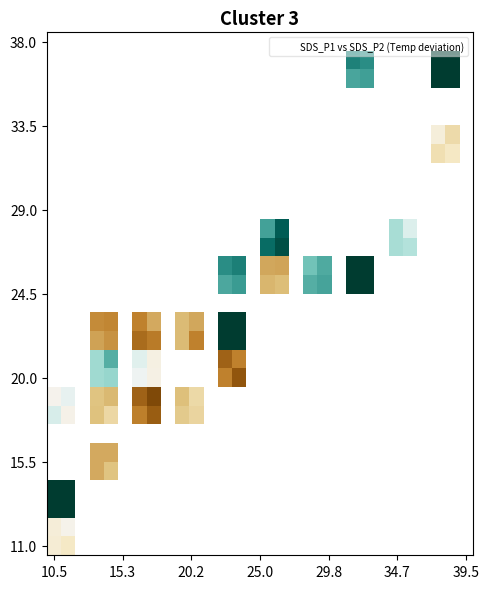

What is the greatest value displayed?

0.7